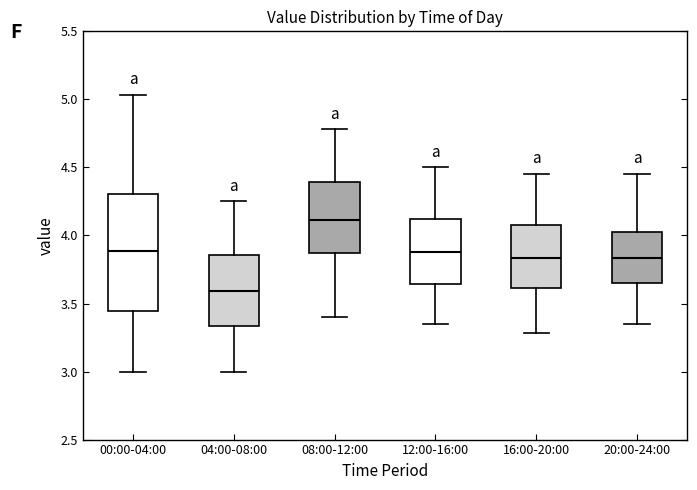

Which box is the tallest, from its lower edge to its upper edge?

00:00-04:00